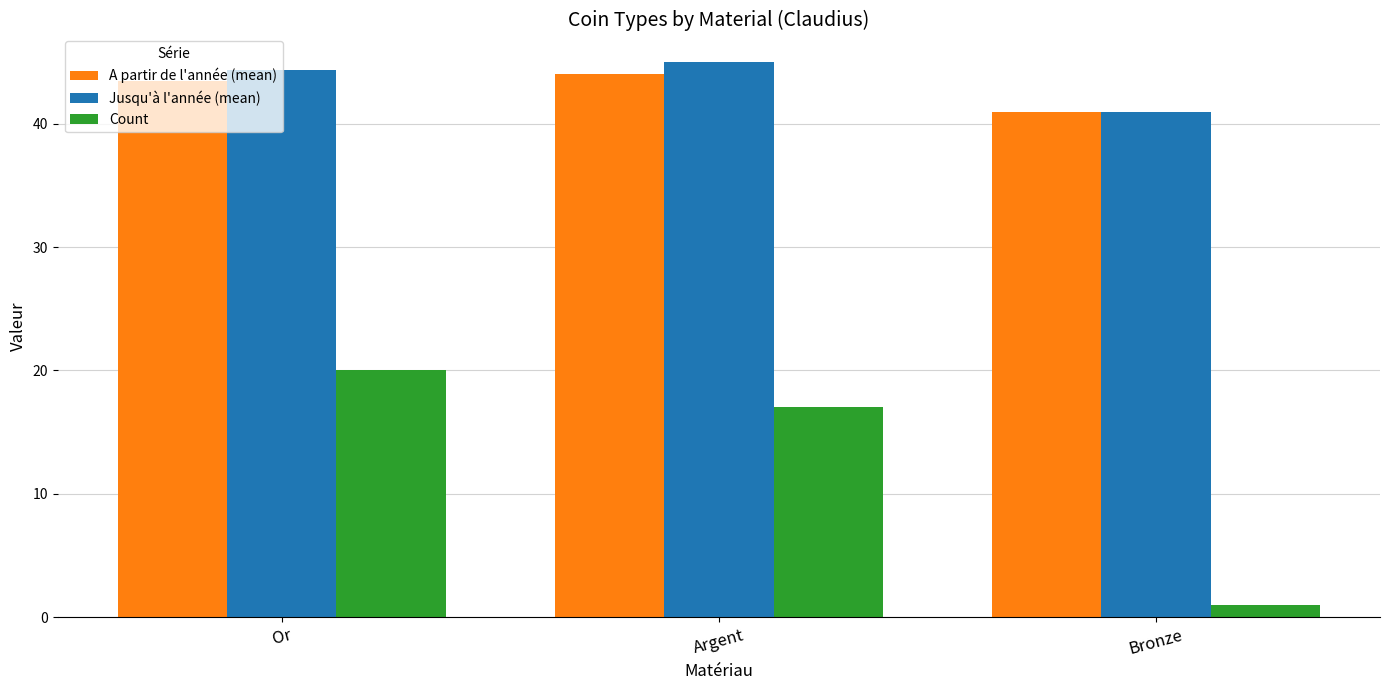

Count the Jusqu'à l'année (mean) values in the range 41 to 45.

3